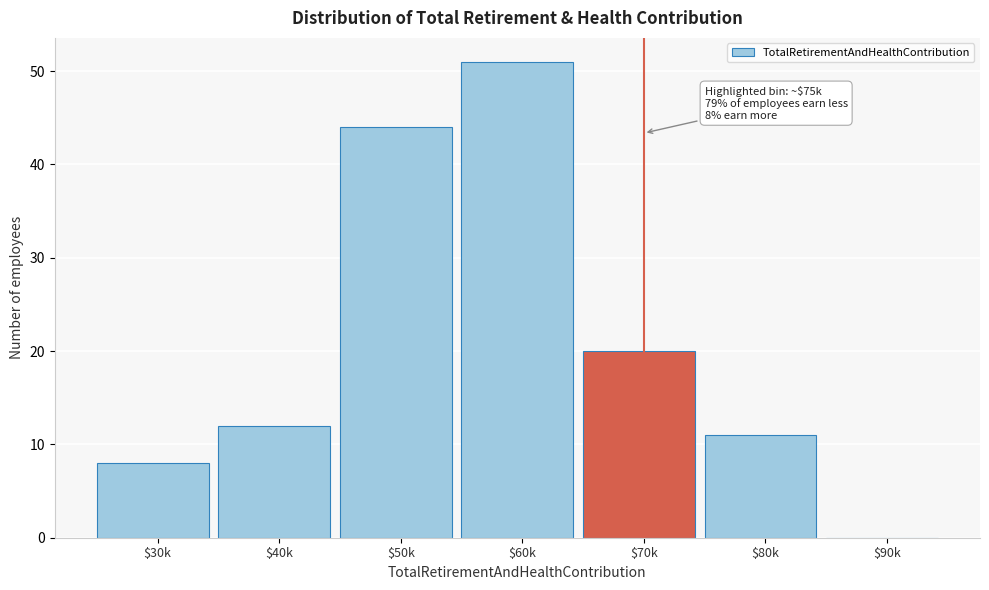

What value does the data have at $40k, to the nearest 5?

10